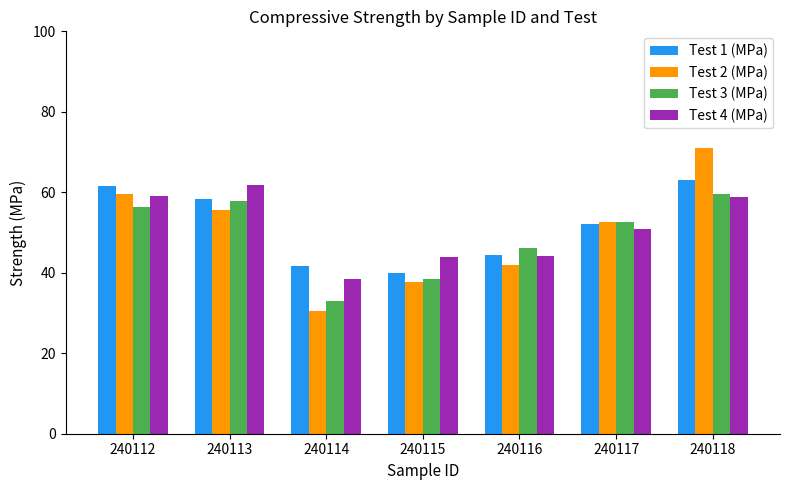

True or false: Test 1 (MPa) has a value of 25.6 at 240117.

False